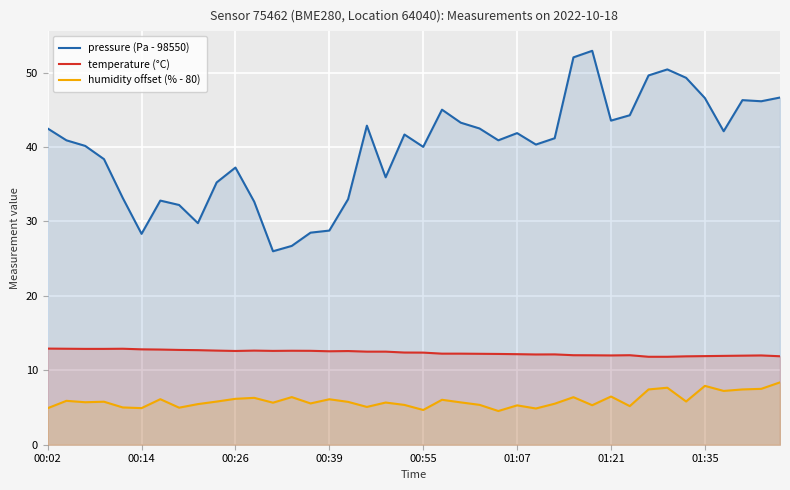

How many series are shown in this chart?

3